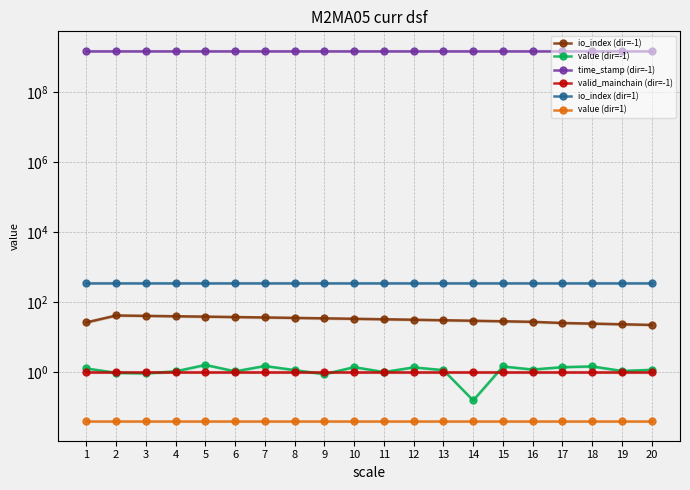

True or false: time_stamp (dir=-1) and value (dir=-1) cross at least once.

False